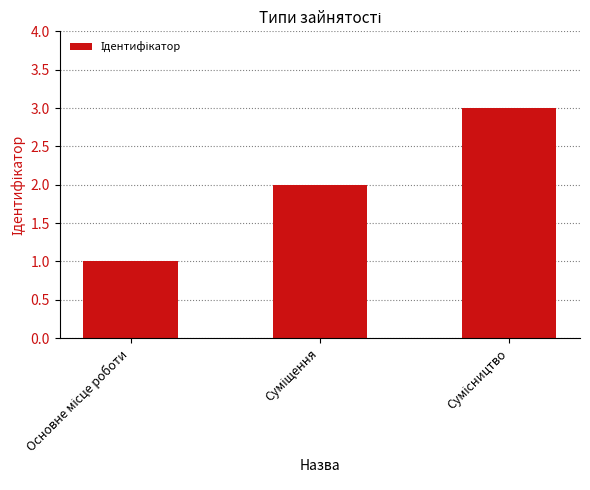

What is the sum of all values?

6